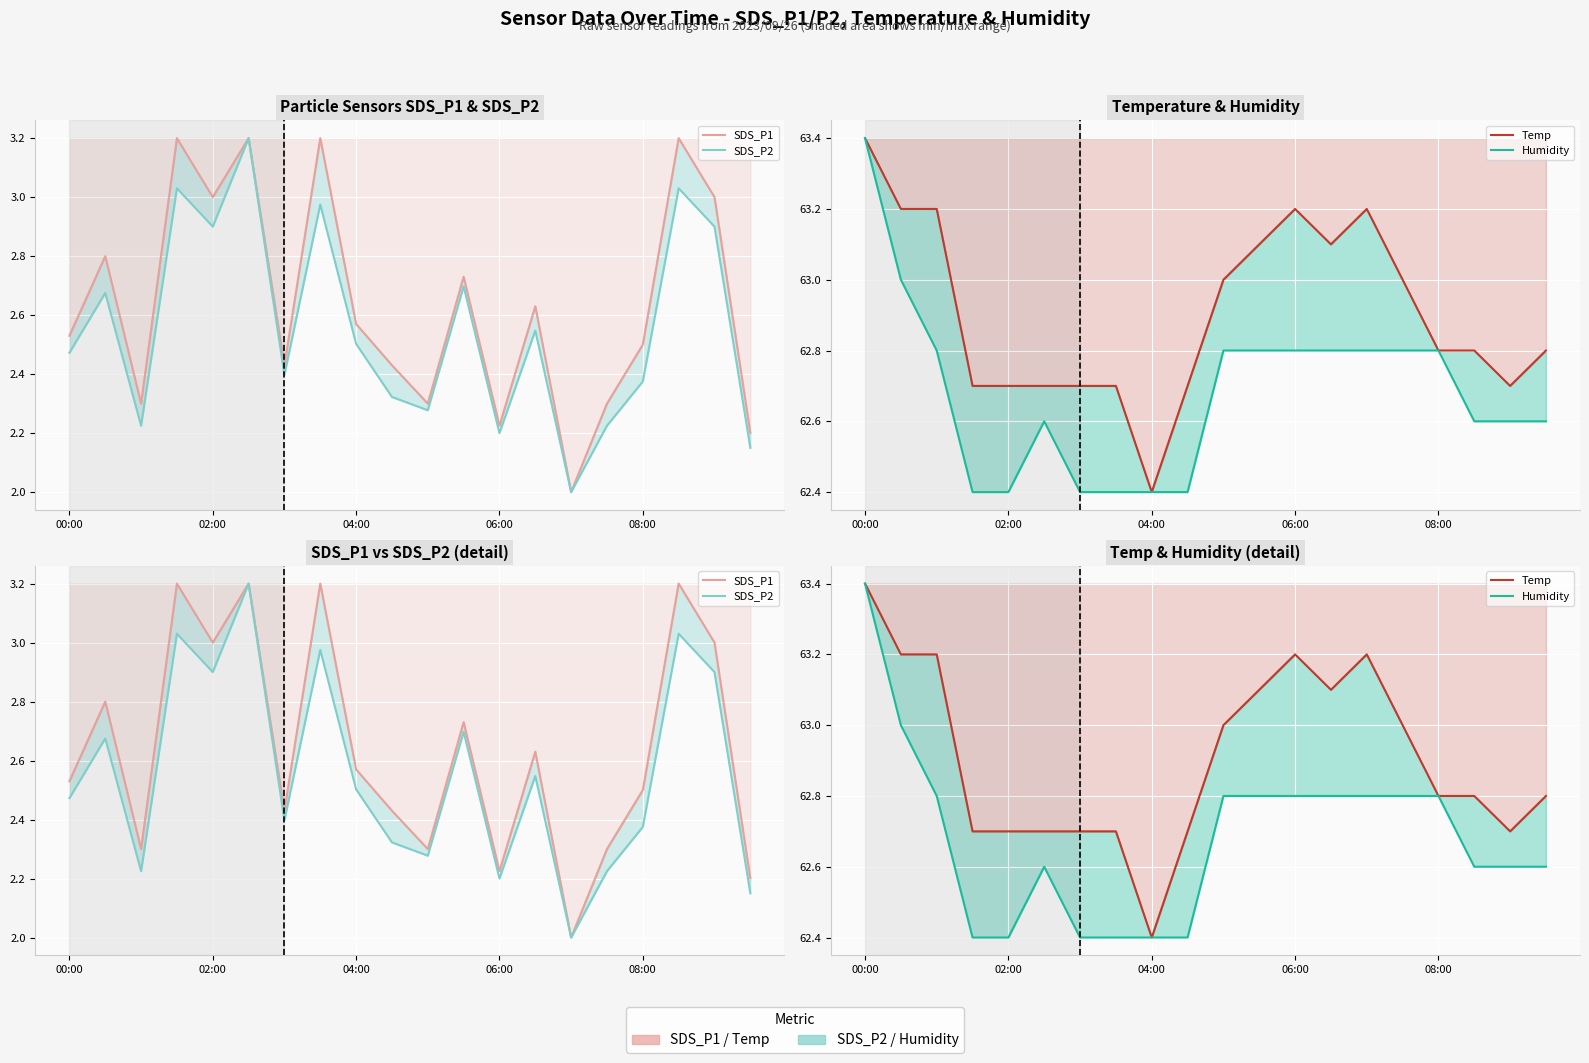

How many interior local peaks does the Temp series have?

2